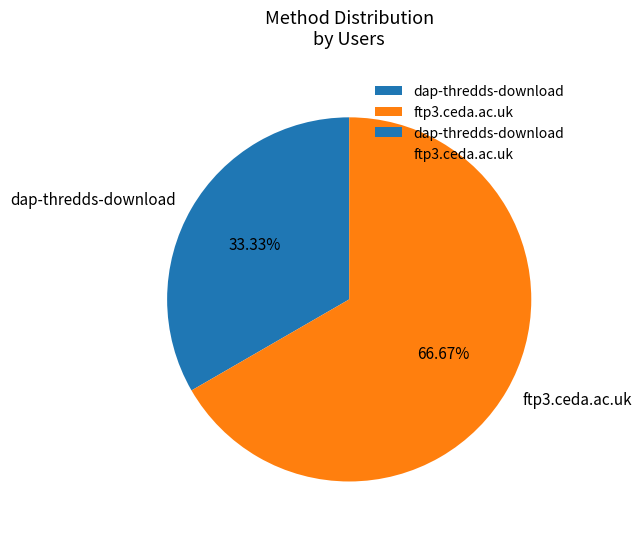

Count the number of slices in the pie.

2